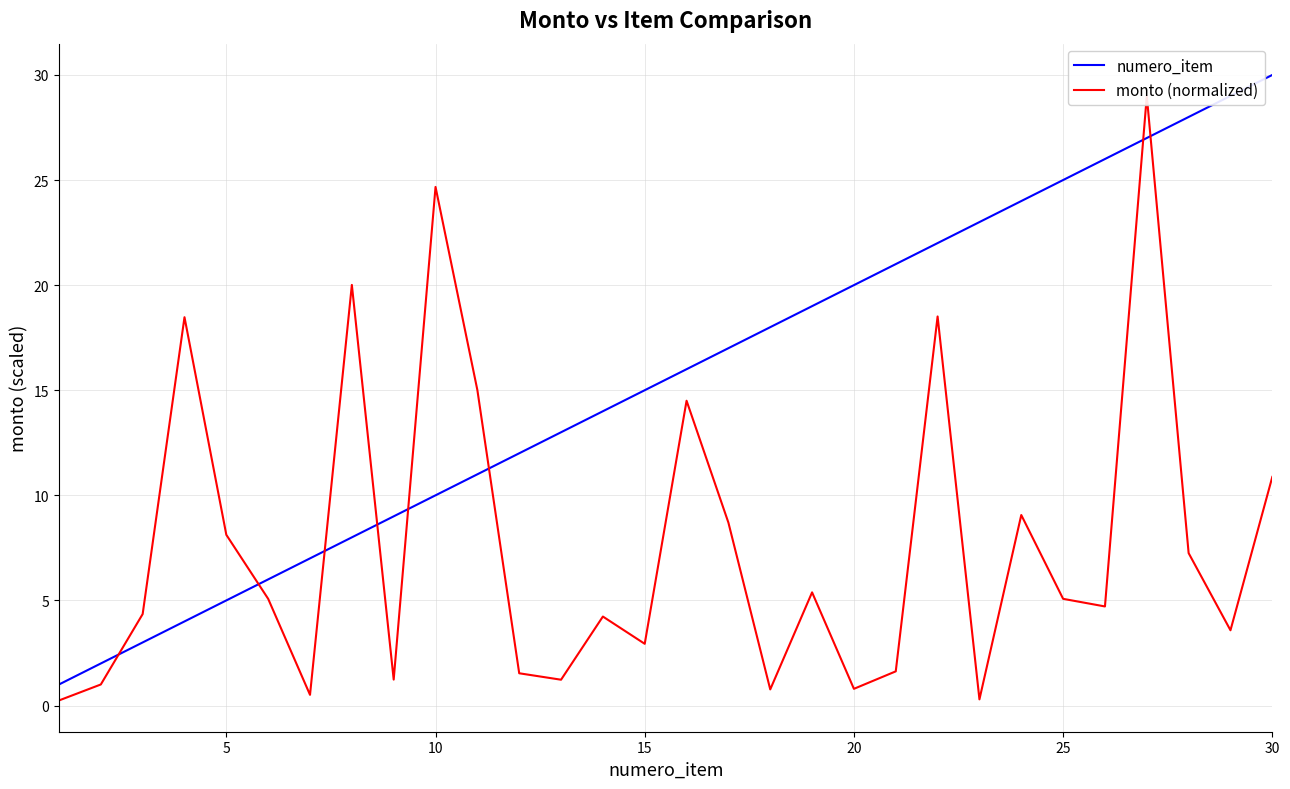

What is the highest value of the numero_item series?

30